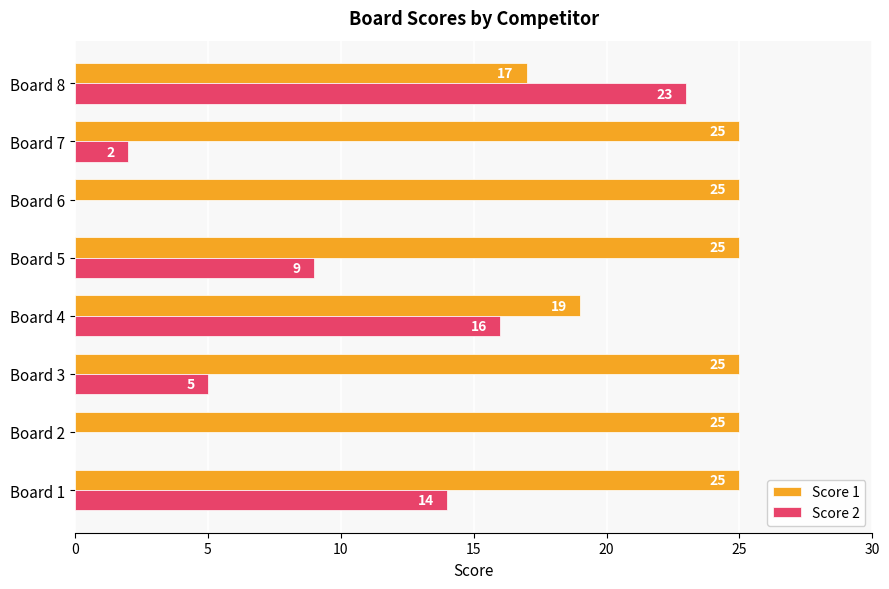

What value does the Score 1 series have at Board 4?

19